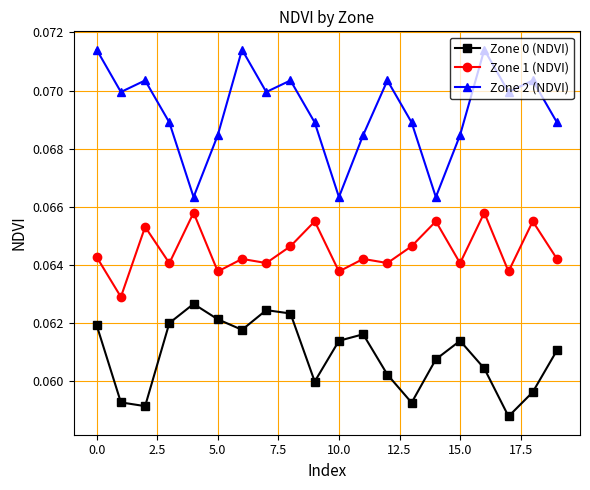

Which series has the widest spread of values?

Zone 2 (NDVI)